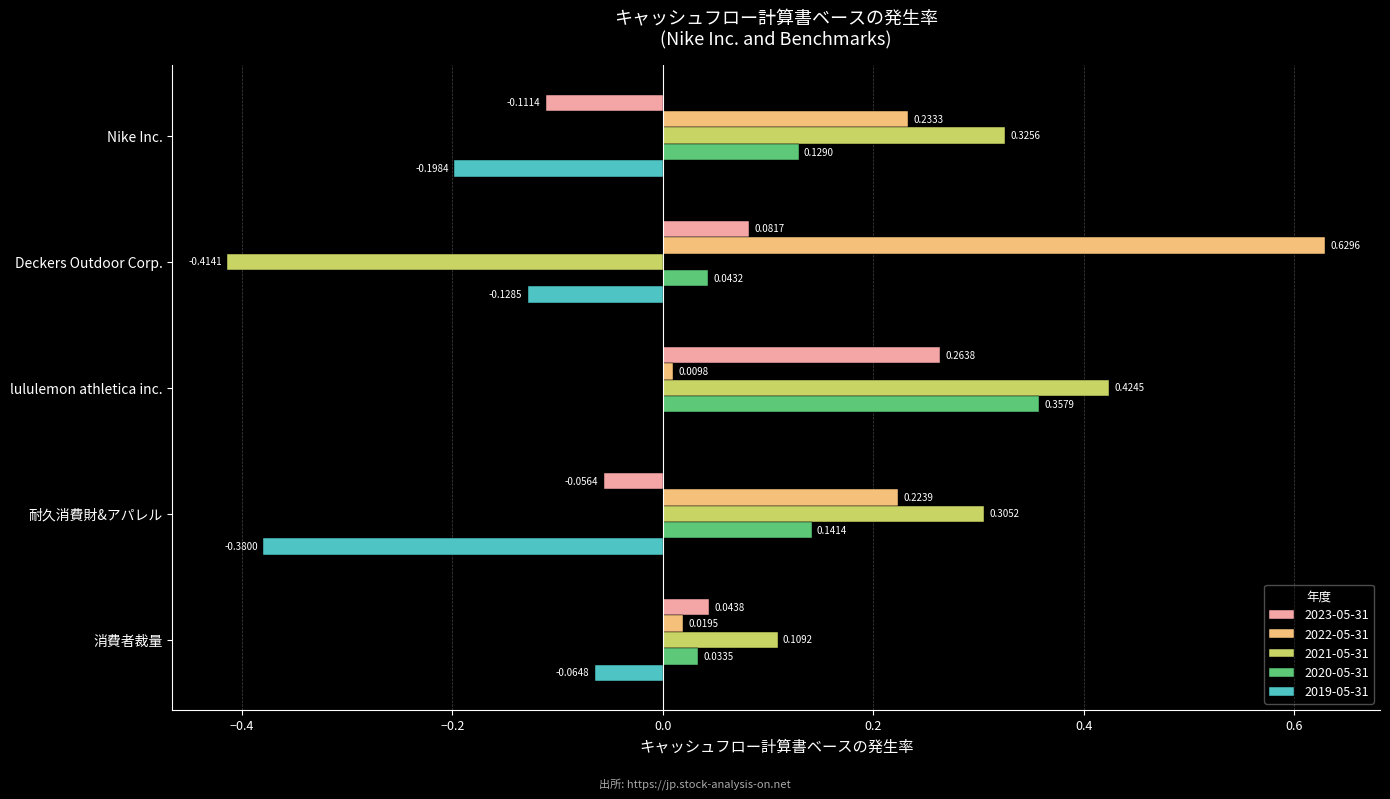

What is the sum of all 2022-05-31 values?

1.1